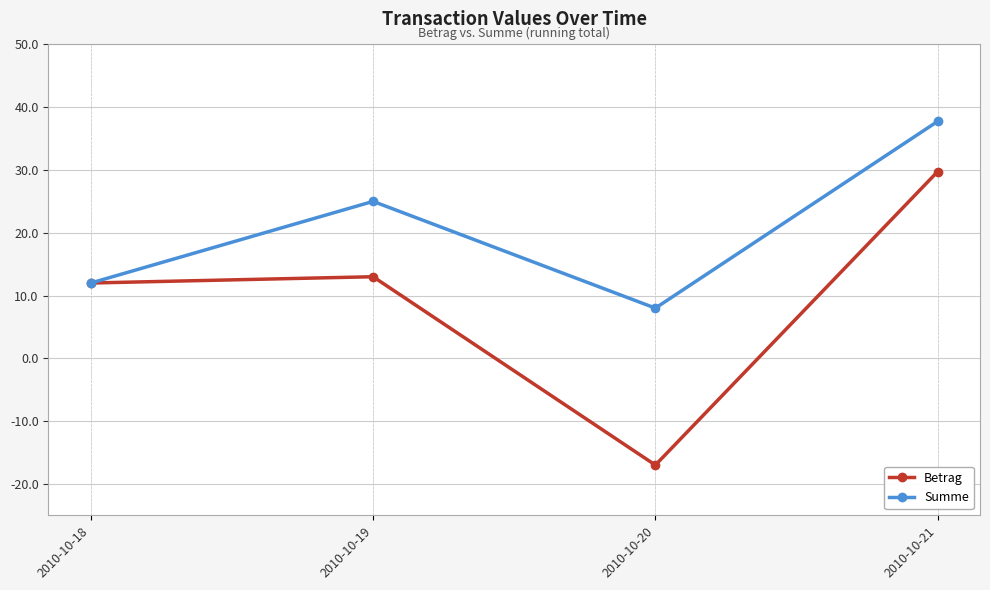

Reading left to right, what are all the values shown in this chart?

Betrag: 2010-10-18=12.0	2010-10-19=13.0	2010-10-20=-17.0	2010-10-21=29.8
Summe: 2010-10-18=12.0	2010-10-19=25.0	2010-10-20=8.0	2010-10-21=37.8